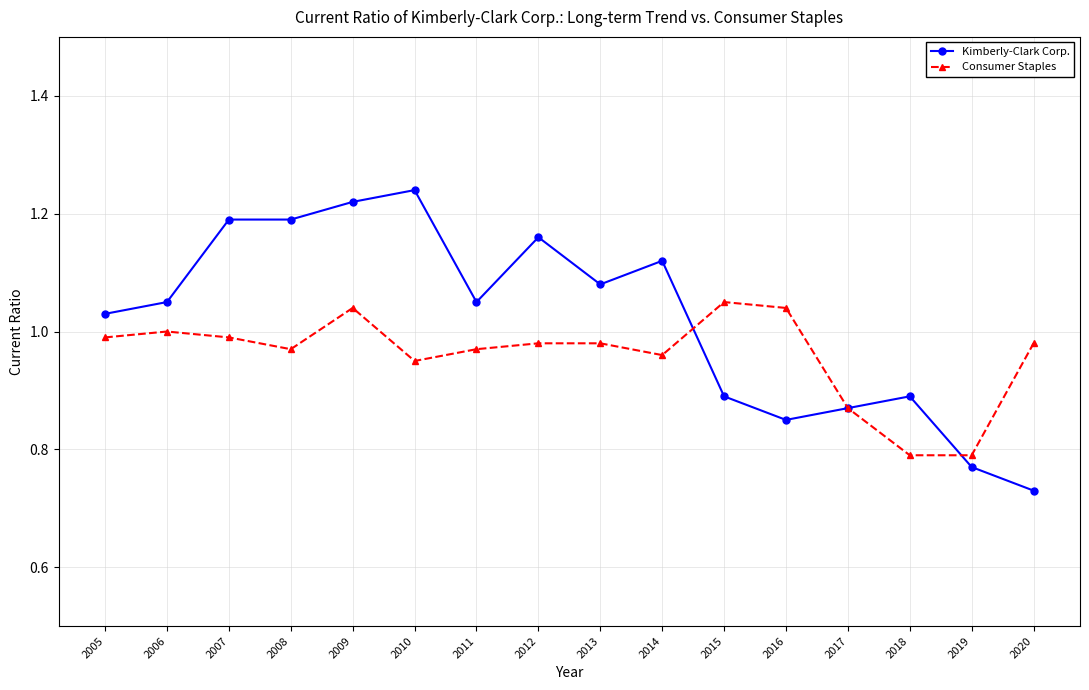

At which label does Kimberly-Clark Corp. reach its minimum?

2020